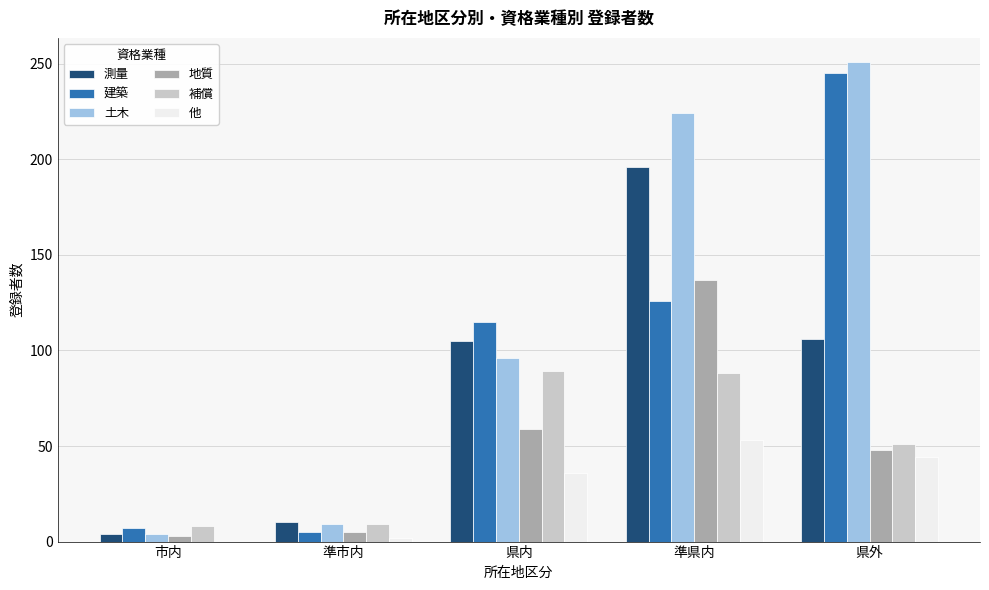

What is the sum of all 地質 values?

252